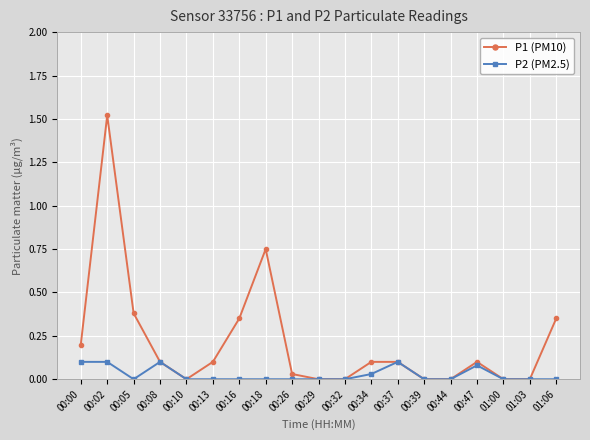

What is the label of the 10th point from the left?

00:29